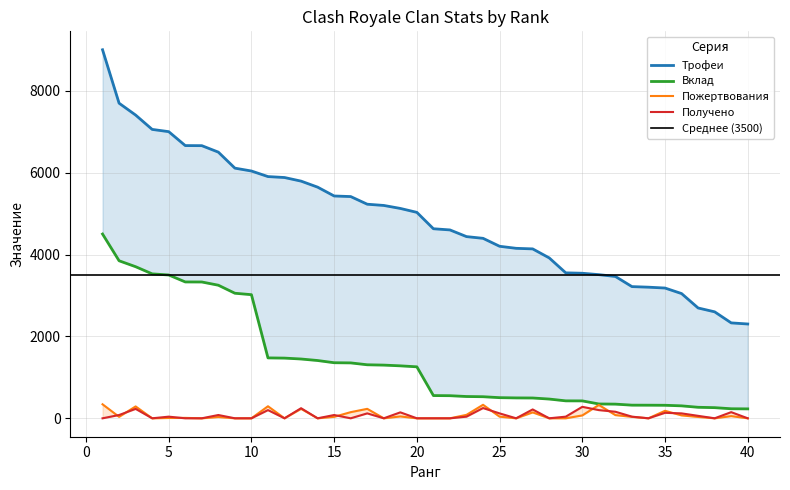

Is the value of Пожертвования at 22 greater than the value of Вклад at 23?

No